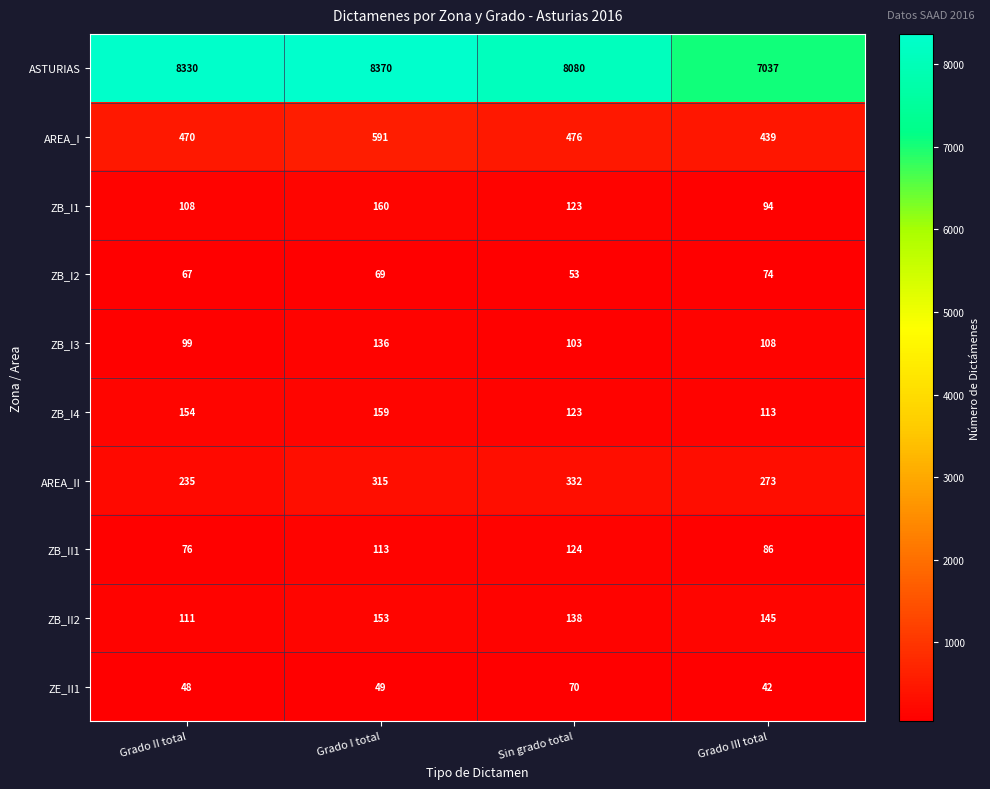

Is it true that ZB_II2 equals 73 at Grado III total?

False